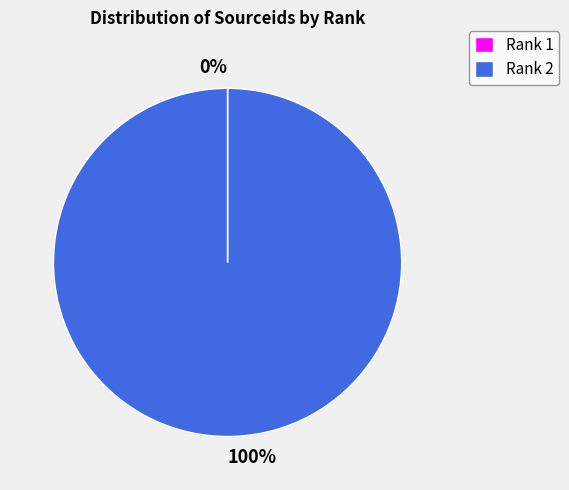

Does any single category account for the majority?

Yes